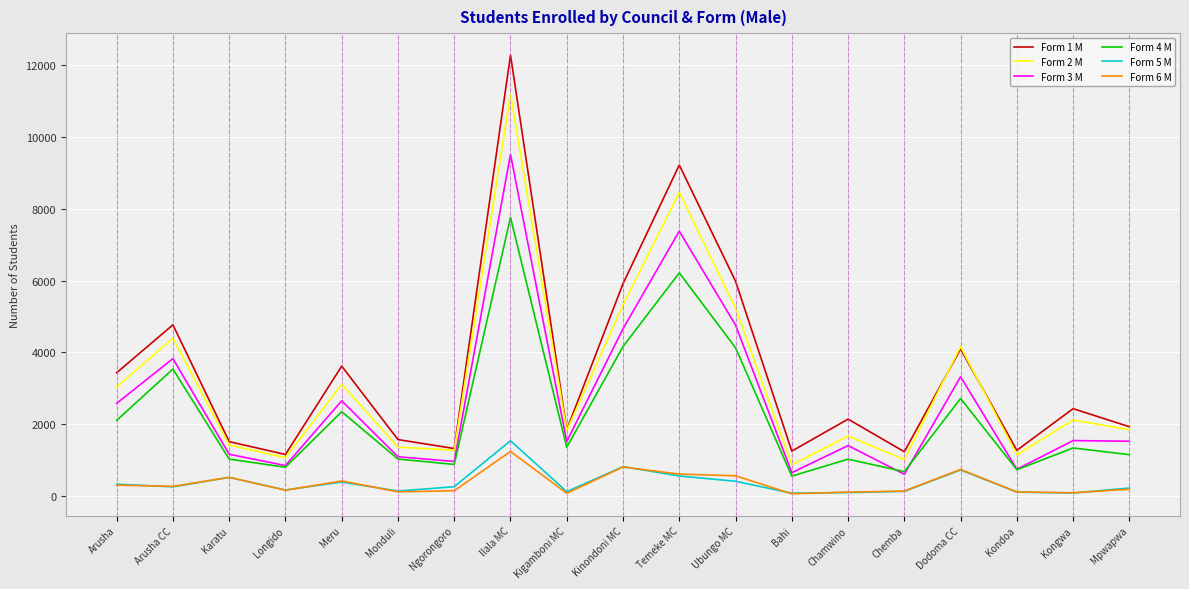

What is the difference between the Form 4 M values at Arusha and Kinondoni MC?

2057